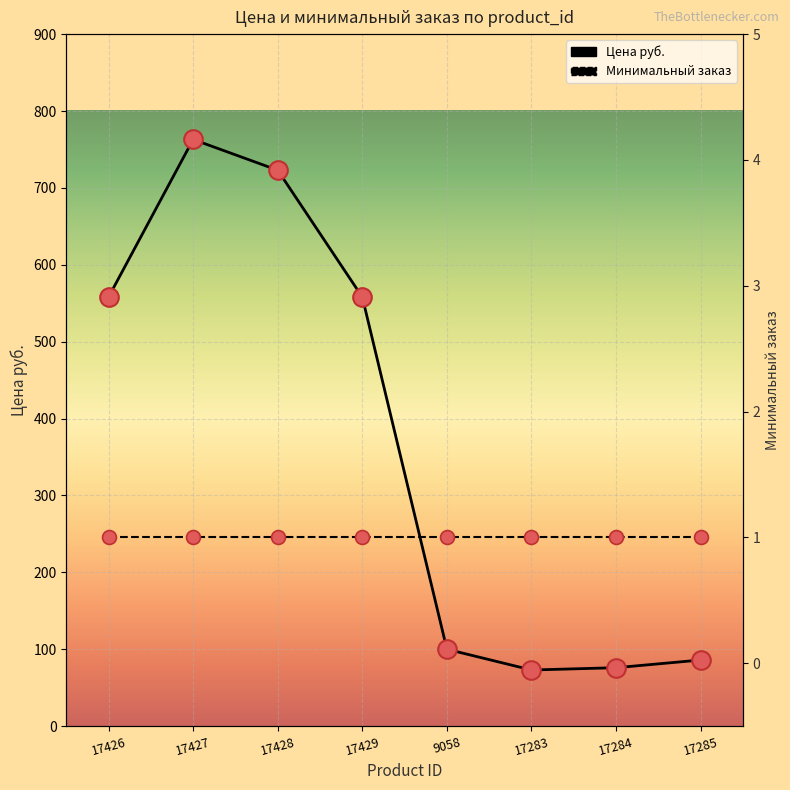

Which series has the largest Y range (max minus min)?

Цена руб.